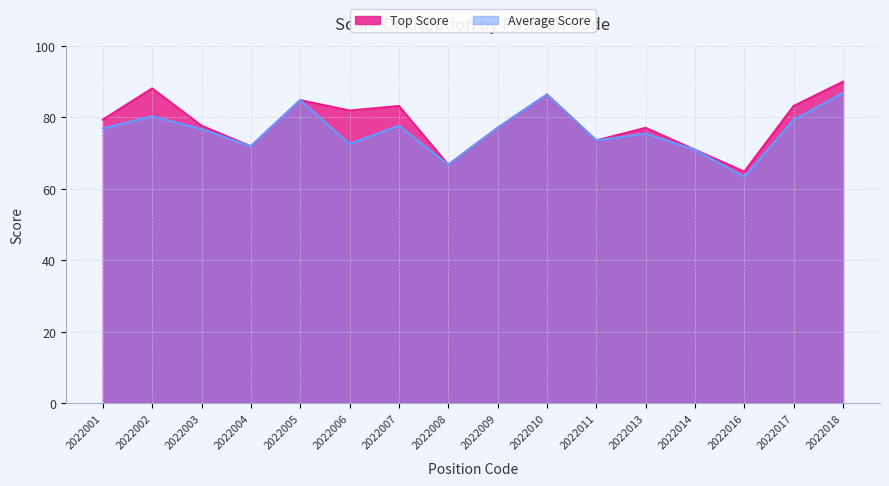

How many lines are shown in the chart?

2